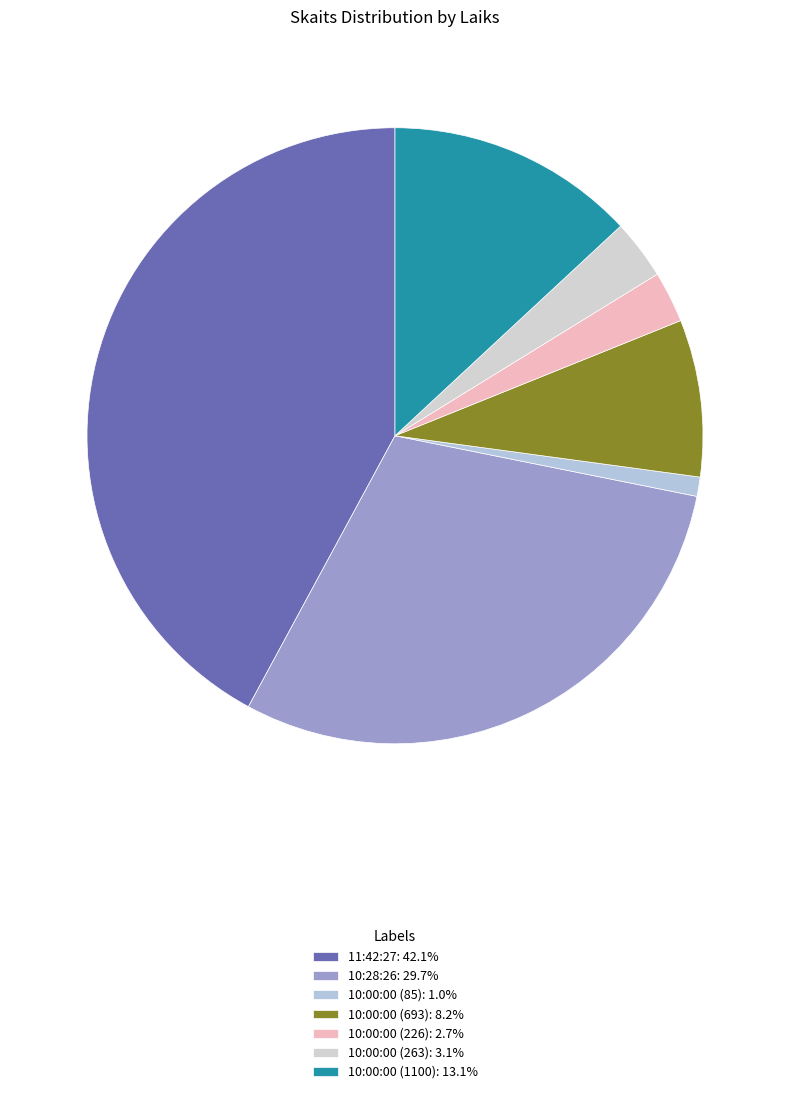

How many segments does this pie chart have?

7